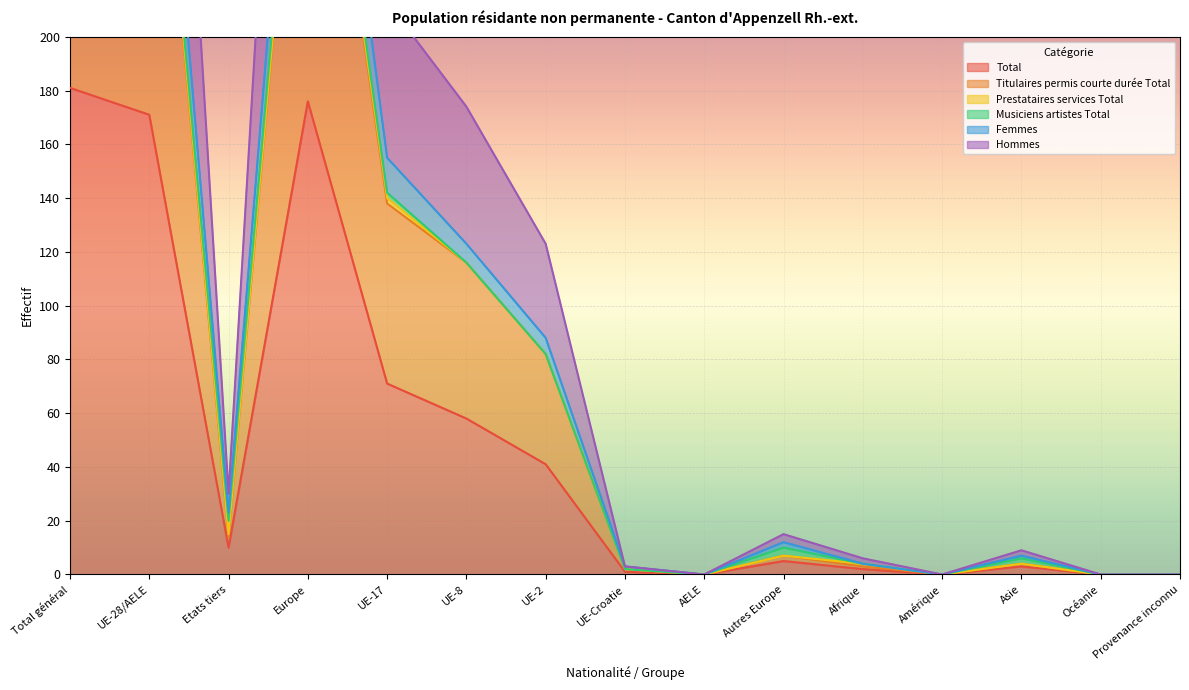

Where is Total nearest to the value 90?

UE-17